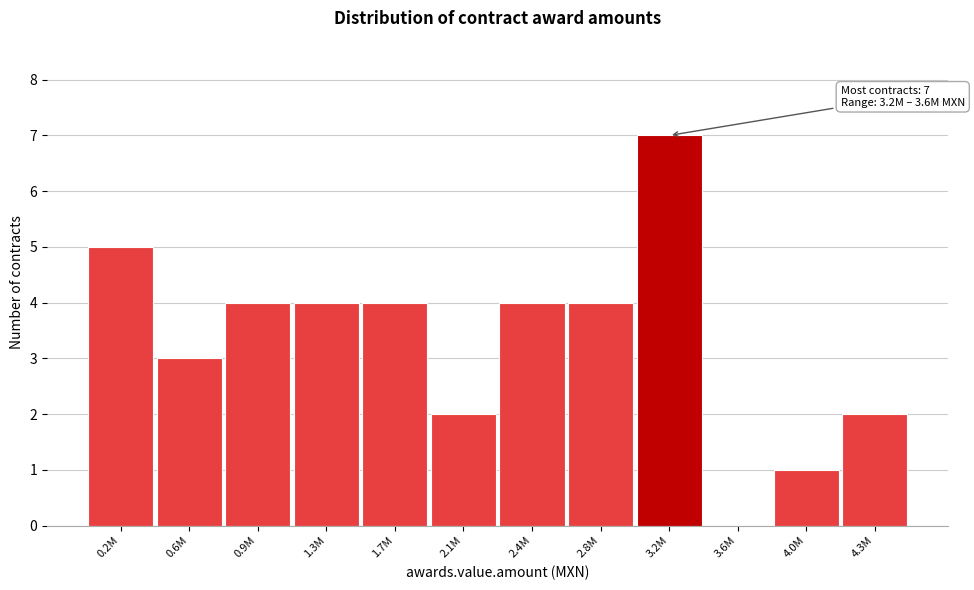

Reading right to left, extract all data points from this chart.

4.3M=2	4.0M=1	3.6M=0	3.2M=7	2.8M=4	2.4M=4	2.1M=2	1.7M=4	1.3M=4	0.9M=4	0.6M=3	0.2M=5